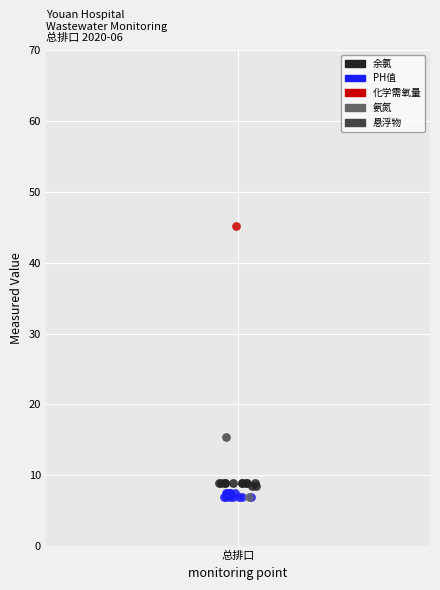

What are all the series names shown in the legend?

余氯, PH值, 化学需氧量, 氨氮, 悬浮物